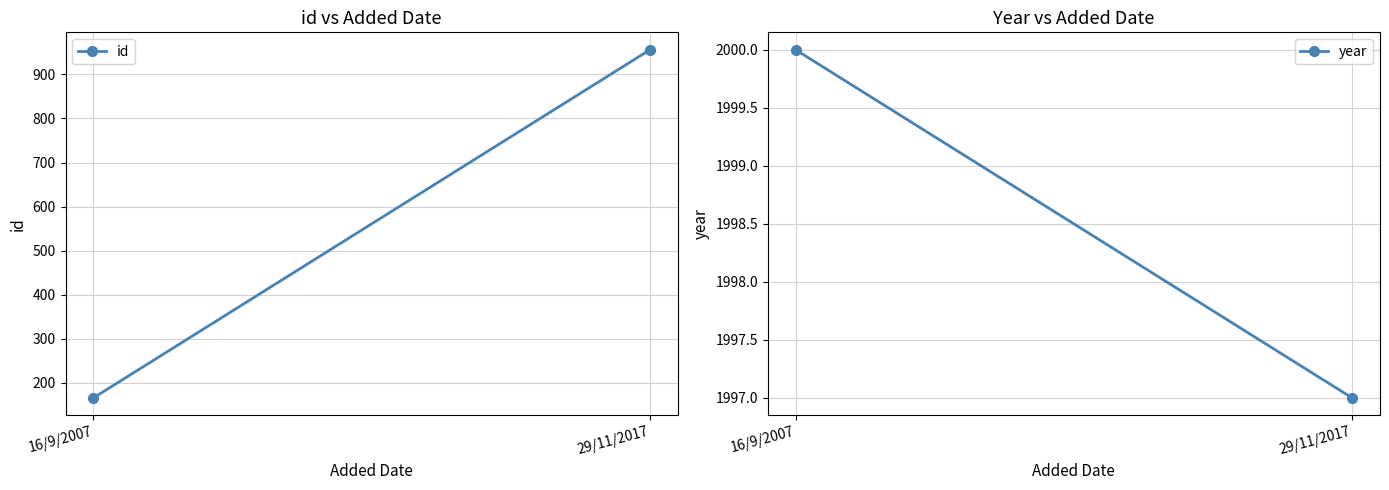

What is the sum of the id values at 16/9/2007 and 29/11/2017?

1122